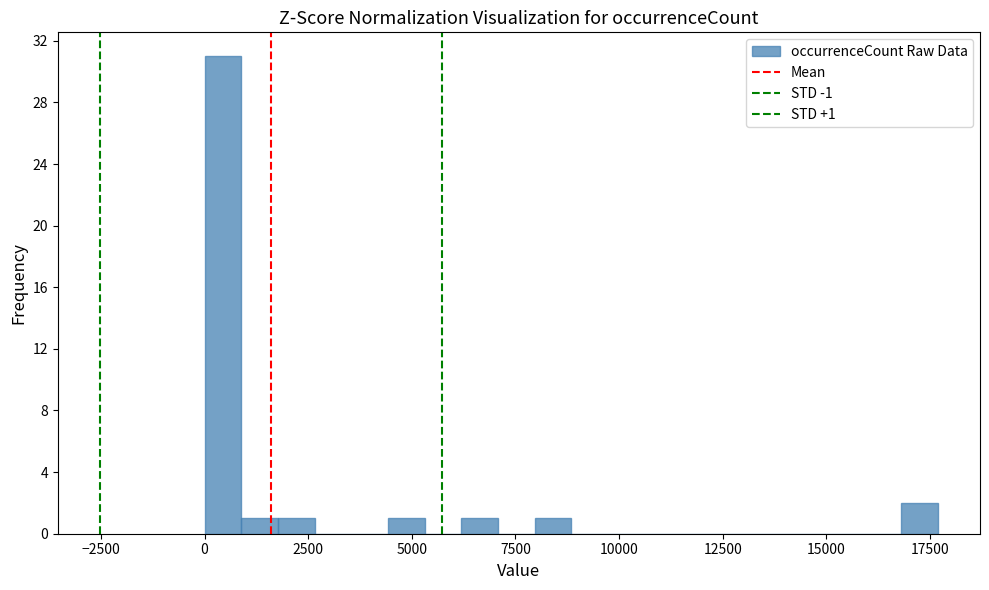

Read against the x-axis, roughly where is the centre of the tallest bar?

500